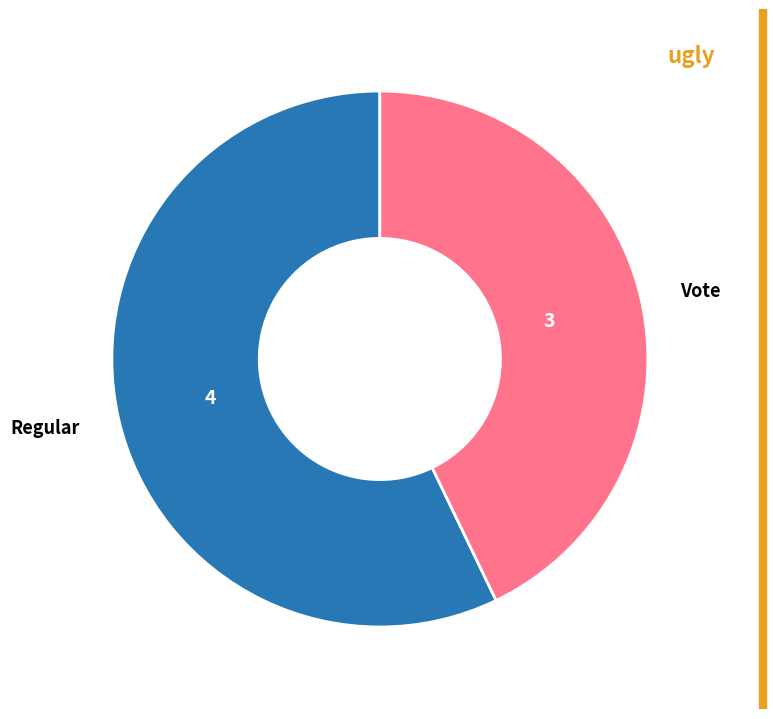

Rank the categories by value from lowest to highest.

Vote, Regular